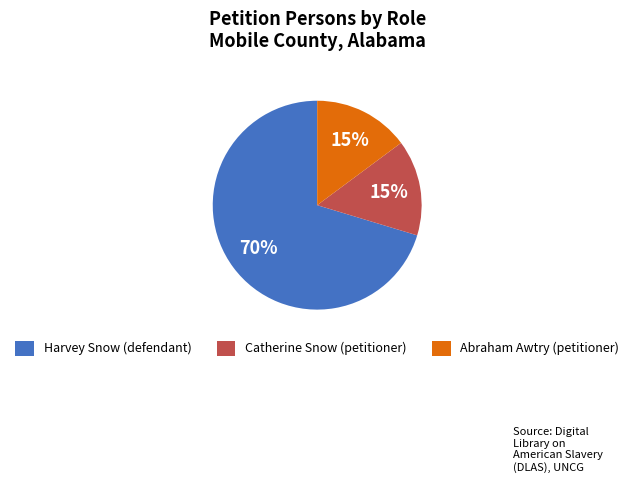

What is the largest slice in the pie chart?

Harvey Snow (defendant)